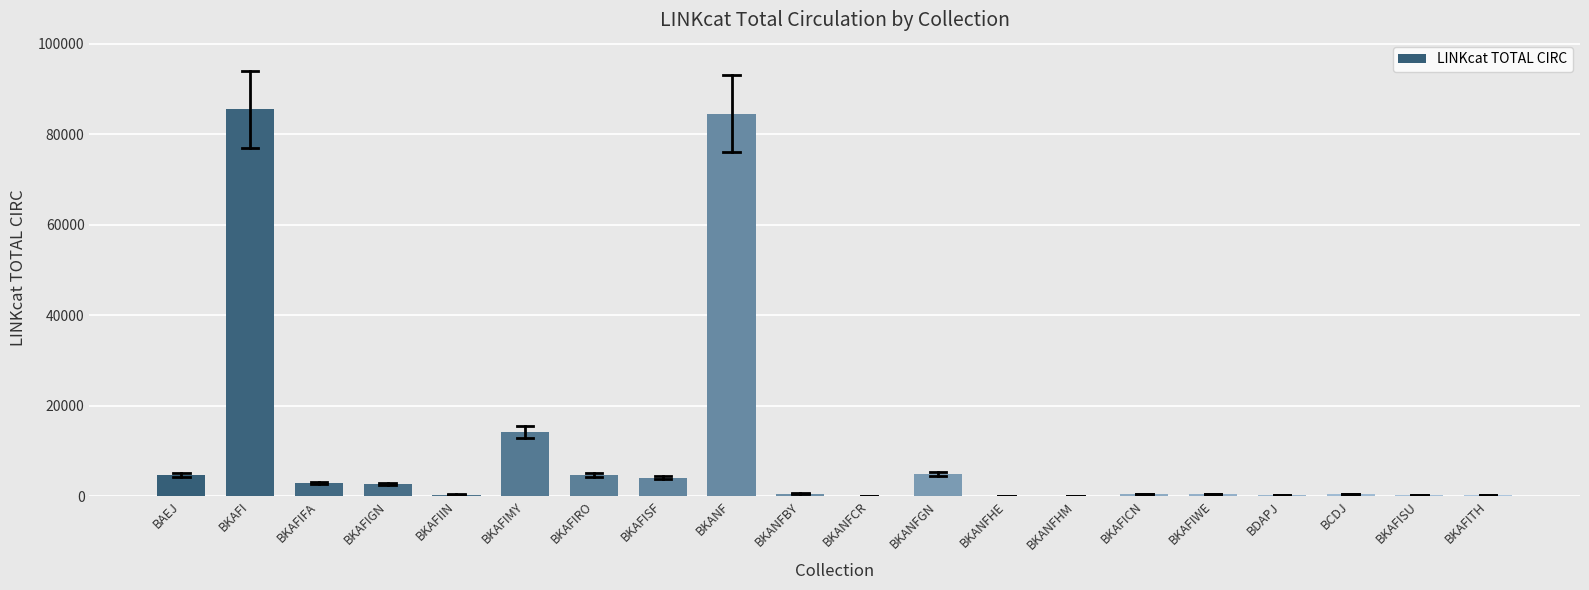

At which label is the value closest to 42746?

BKAFIMY